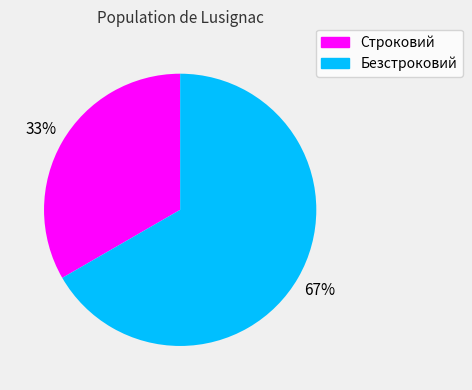

To the nearest percent, what is the average slice percentage?

50%